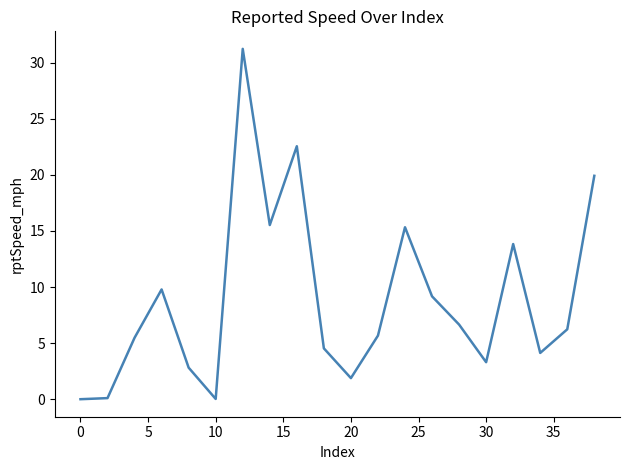

What is the maximum value shown in the chart?

31.2